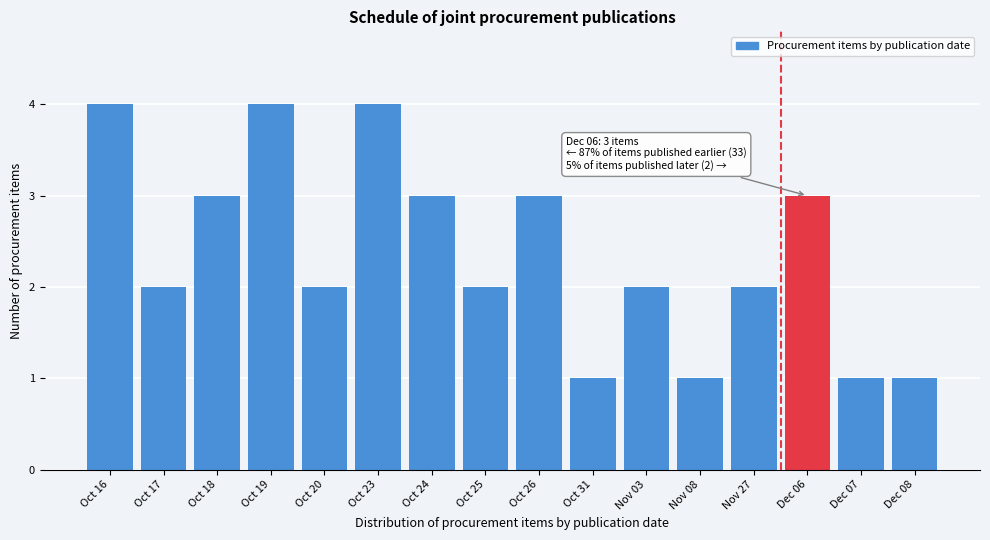

Reading left to right, list all the values displayed in this chart.

4	2	3	4	2	4	3	2	3	1	2	1	2	3	1	1